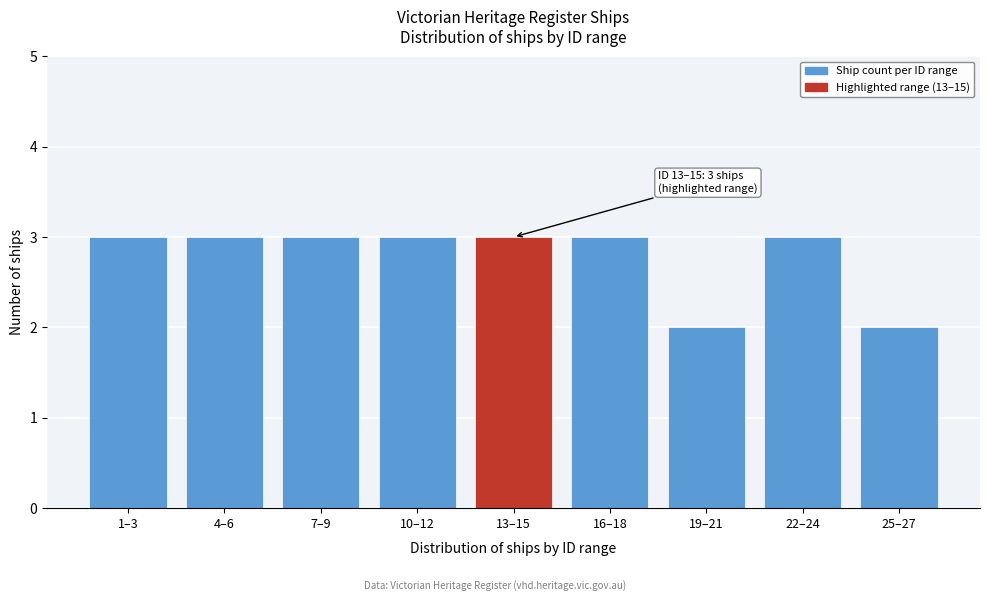

Reading left to right, what are all the values shown in this chart?

3	3	3	3	3	3	2	3	2